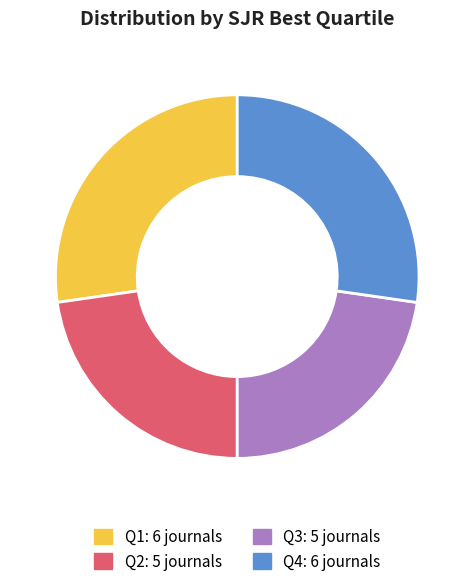

What is the ratio of the value at Q1 to the value at Q3?

1.2